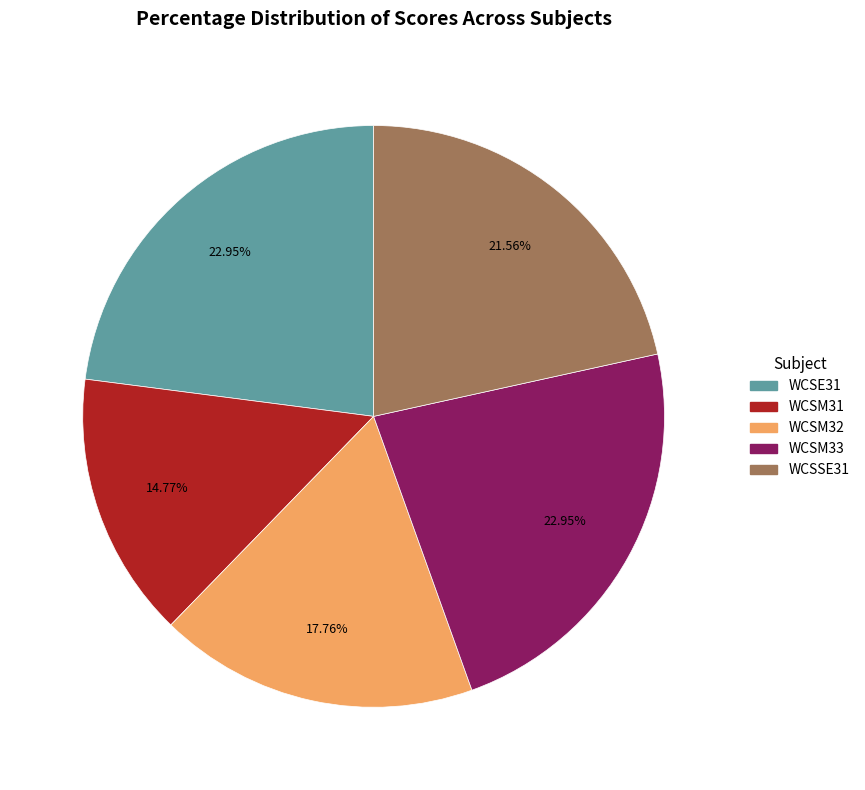

Is there a majority slice in this chart?

No